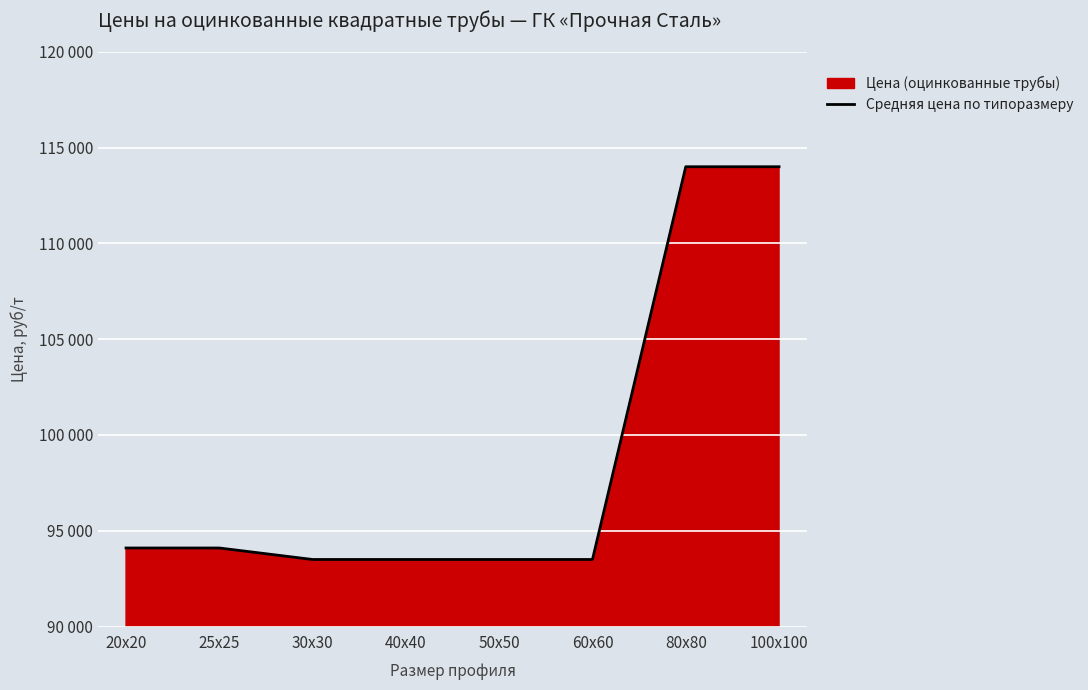

The value at 40x40 is 39569. True or false?

False